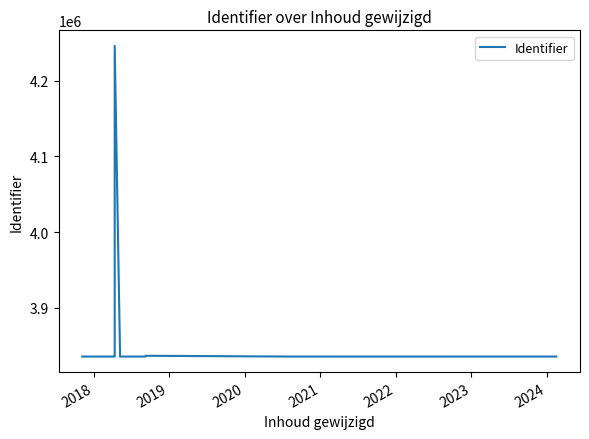

How many interior local peaks (higher than both neighbors) does the data have?

3